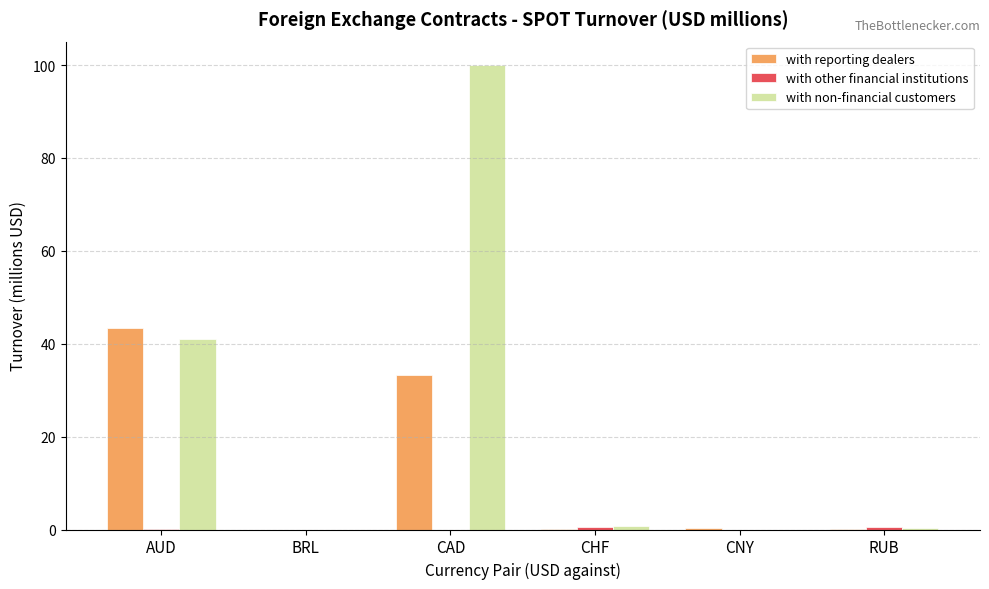

What is the sum of all with reporting dealers values?

77.3